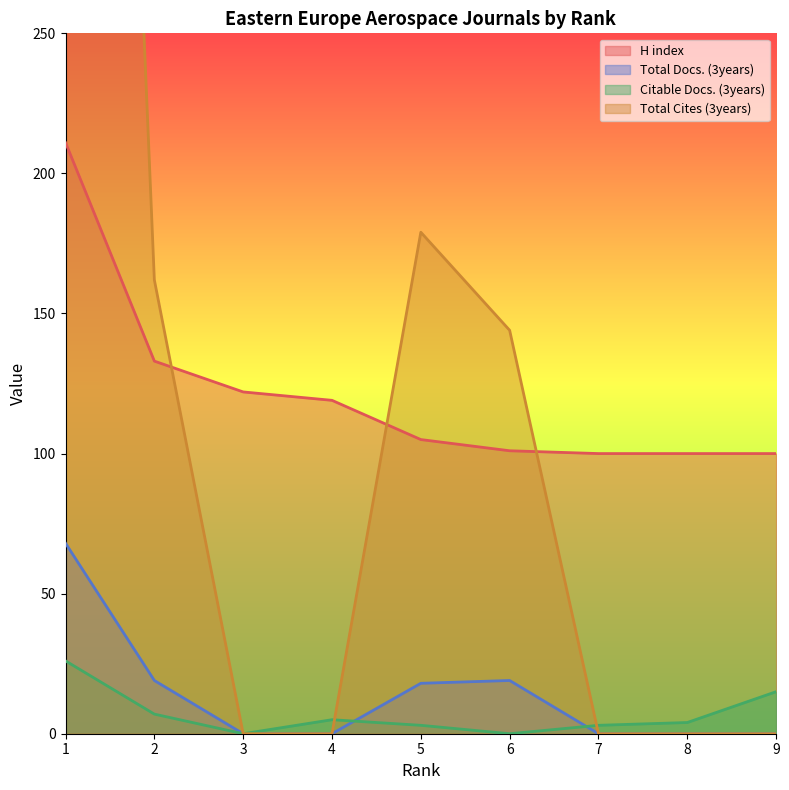

Reading left to right, what are all the values shown in this chart?

H index: 211	133	122	119	105	101	100	100	100
Total Docs. (3years): 68	19	0	0	18	19	0	0	0
Citable Docs. (3years): 26	7	0	5	3	0	3	4	15
Total Cites (3years): 915	162	0	0	179	144	0	0	0